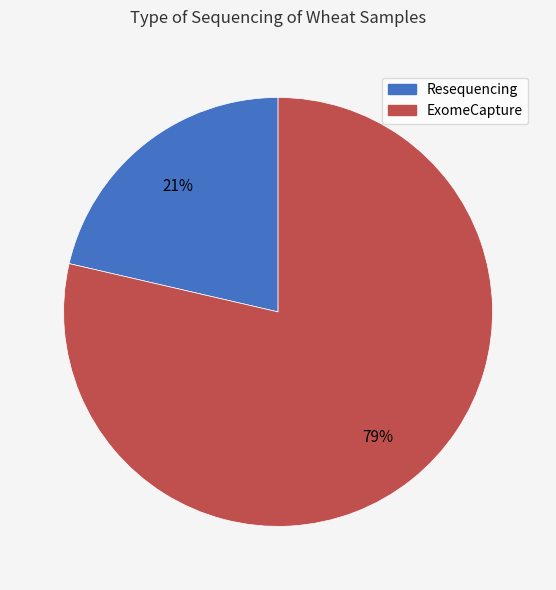

To the nearest percent, what is the average slice percentage?

50%